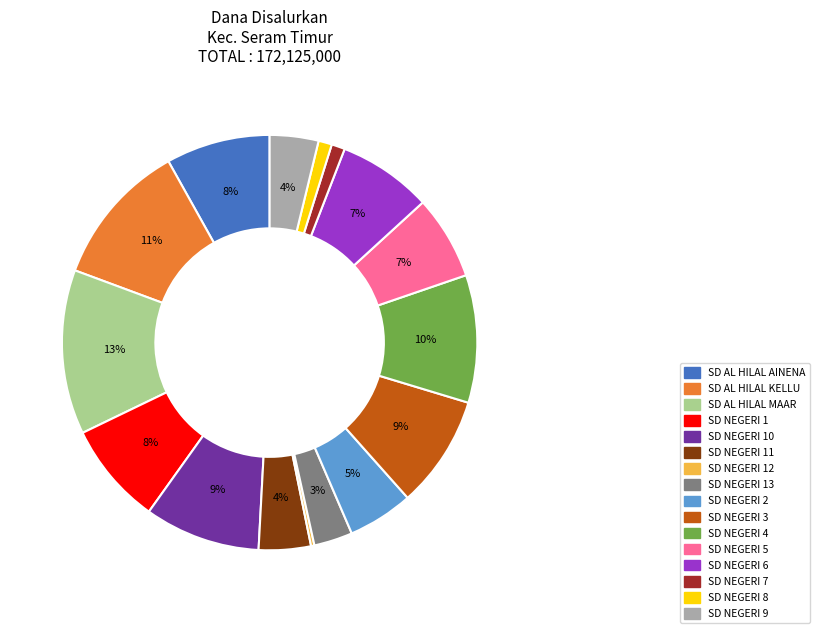

Do SD NEGERI 8 and SD NEGERI 13 together represent more than half of the pie?

No